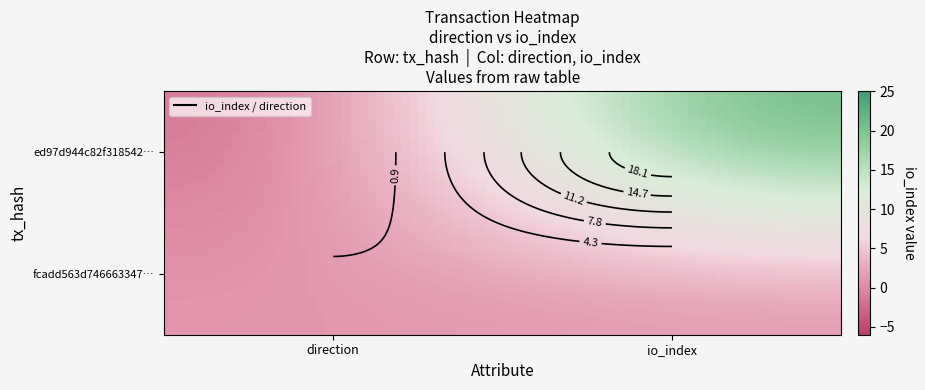

Which series has the largest total across all categories?

ed97d944c82f318542e184048172448c34686ae…